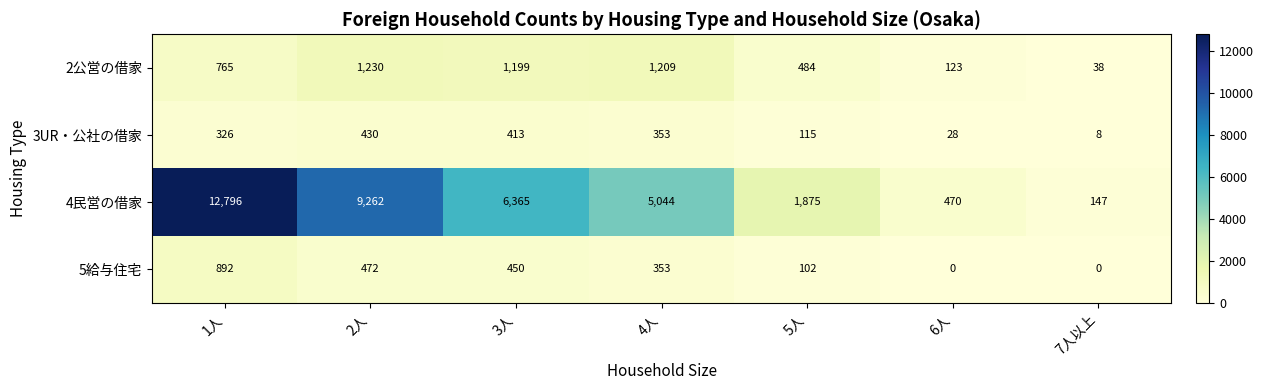

Between 5人 and 7人以上, which series saw the biggest shift?

4民営の借家